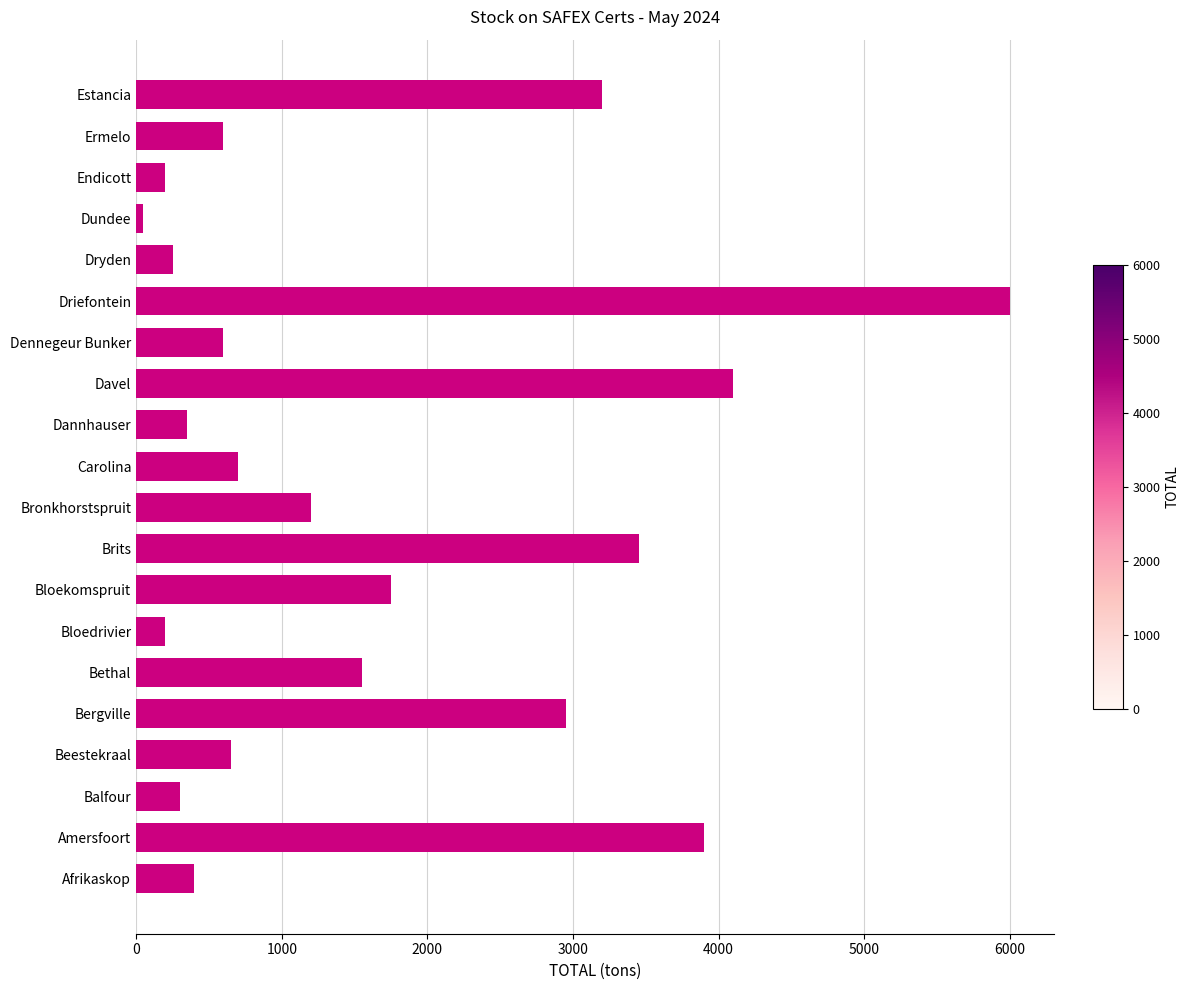

What is the greatest value displayed?

6000